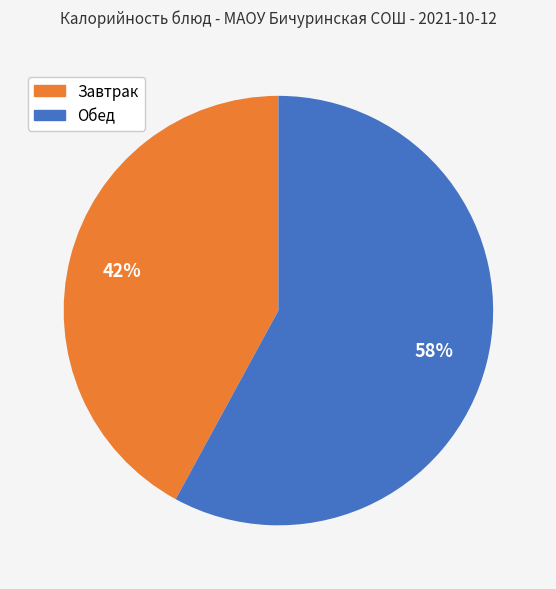

Which category has the biggest portion of the pie?

Обед